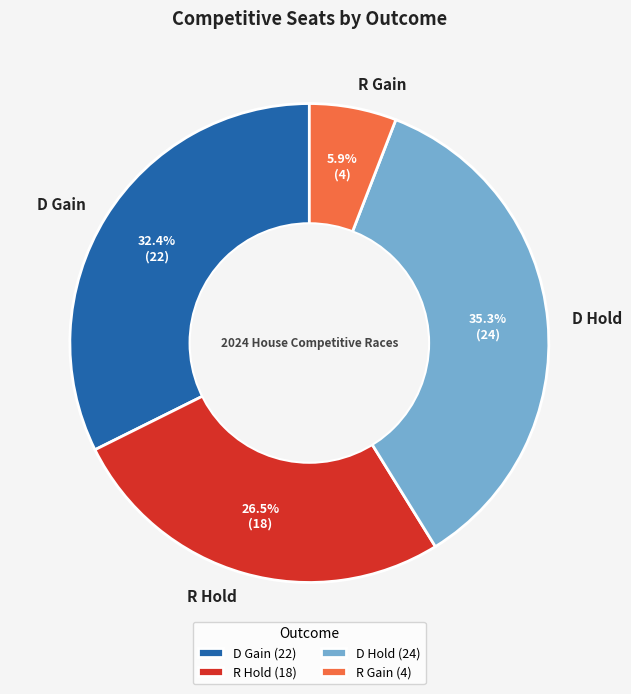

What is the smallest slice in the pie chart?

R Gain